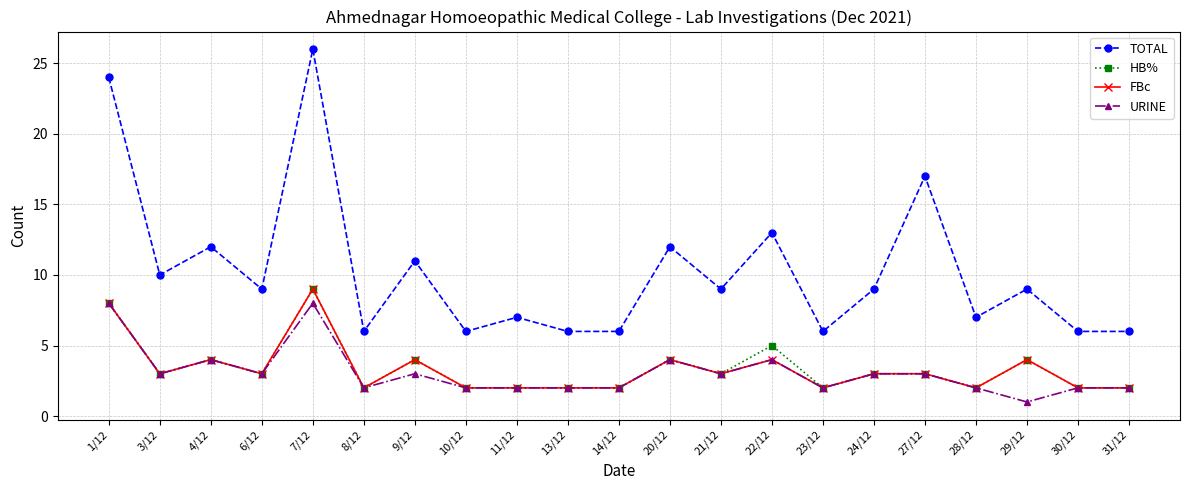

Which series has the widest spread of values?

TOTAL